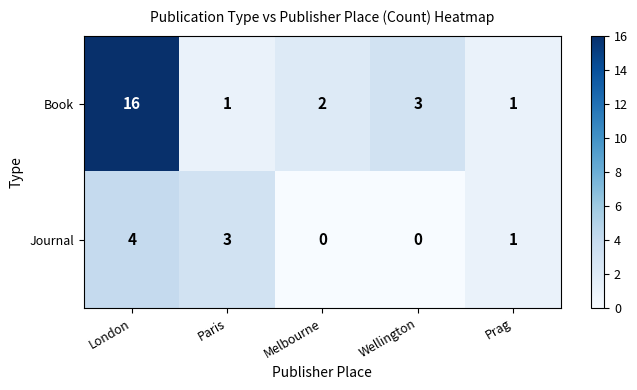

What is the greatest value displayed?

16